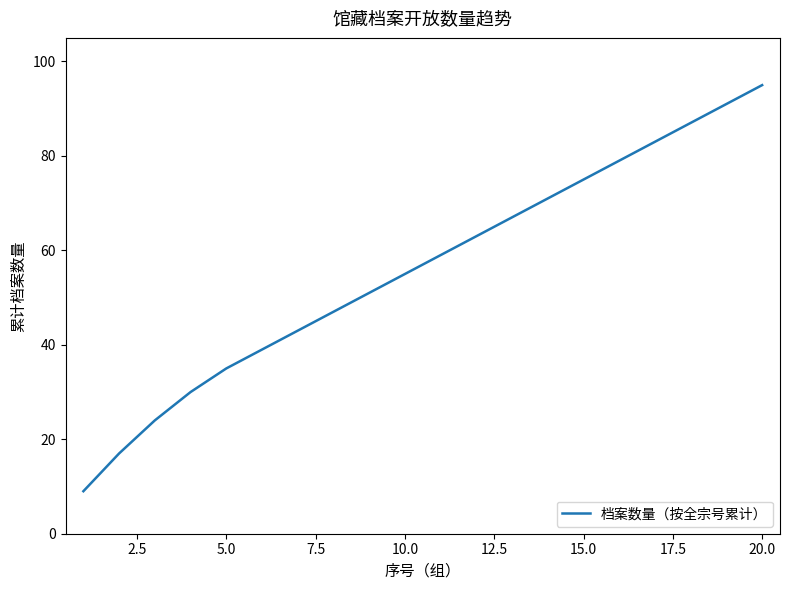

What is the difference between the maximum and minimum values?

86